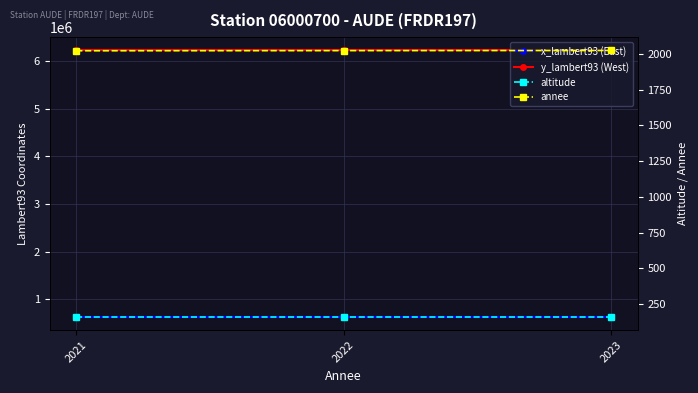

Which category has the highest value across all series?

2021